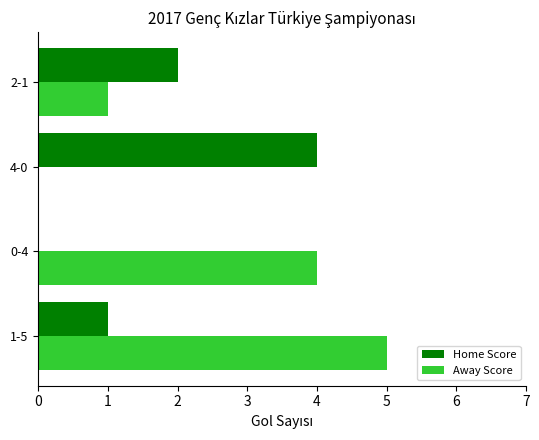

What are all the series names shown in the legend?

Home Score, Away Score